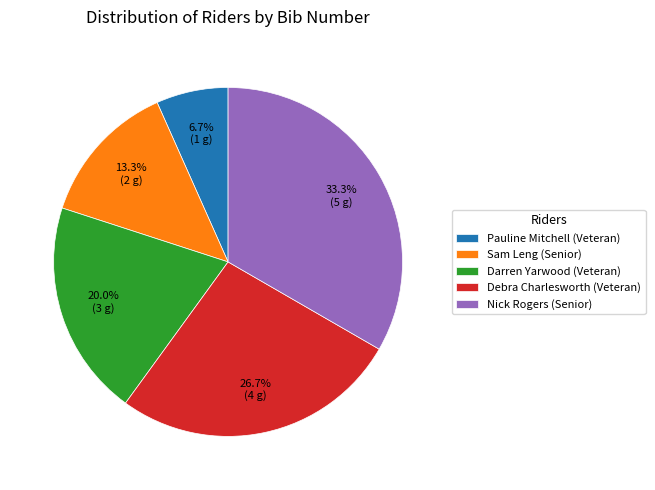

How many slices are in this pie chart?

5